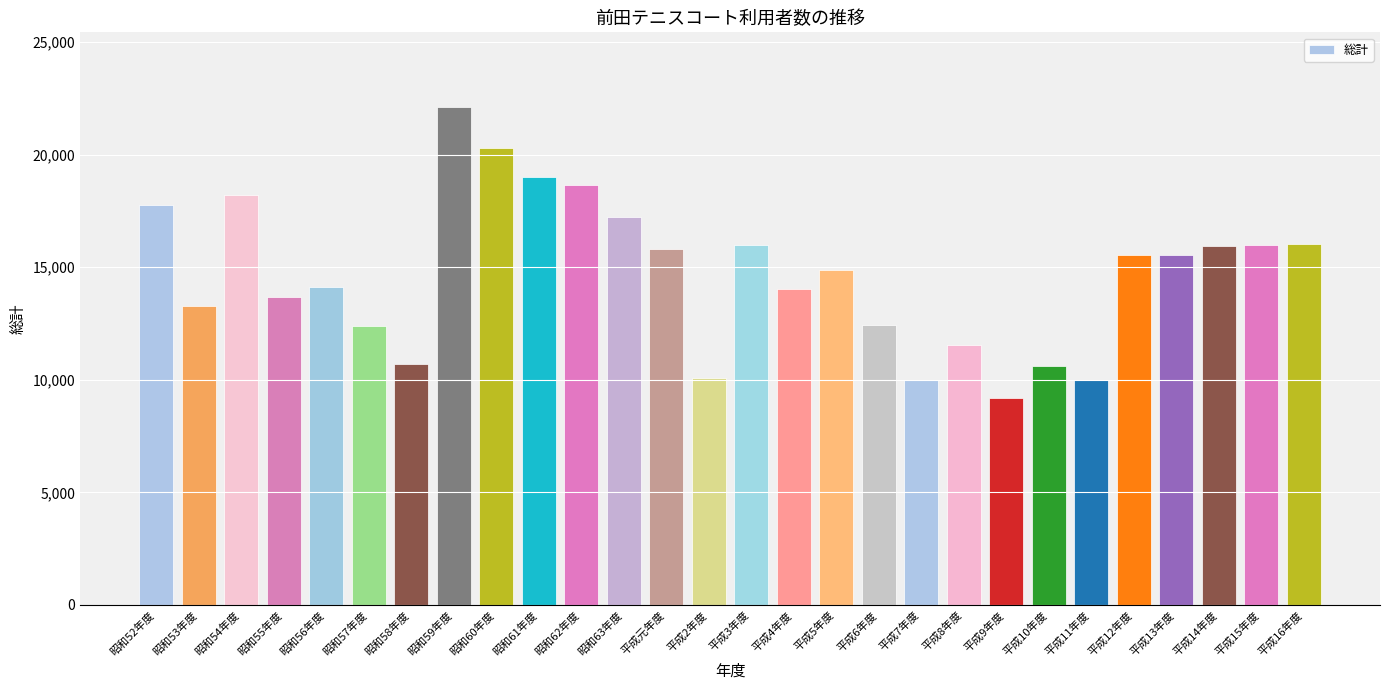

What is the ratio of the value at 平成8年度 to the value at 昭和52年度?

0.6